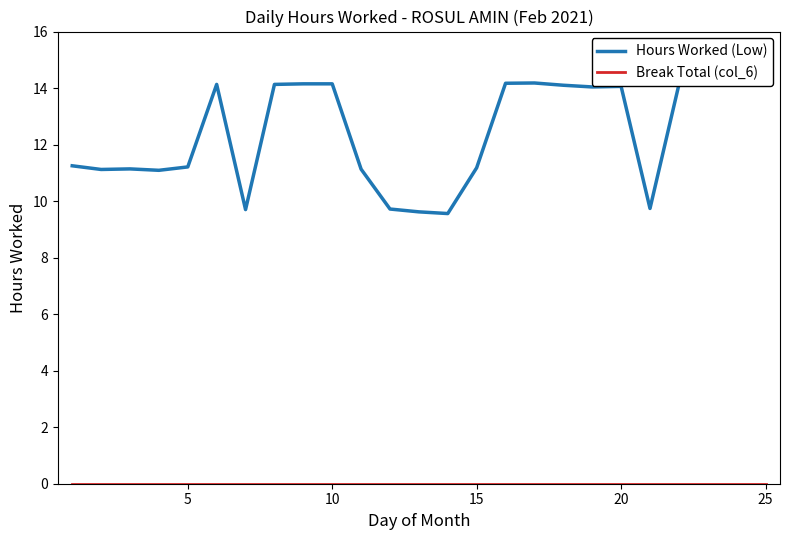

Which series has the largest total across all categories?

Hours Worked (Low)